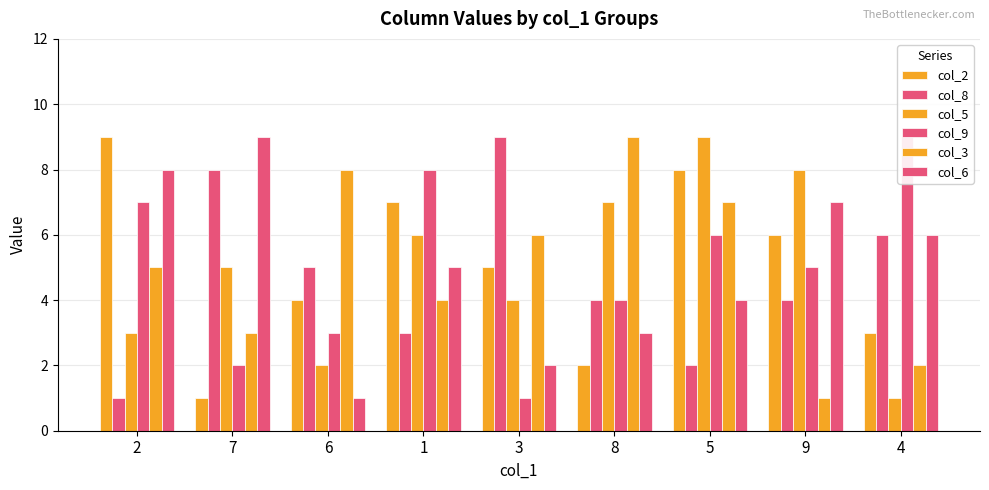

At which label does col_3 reach its peak?

8